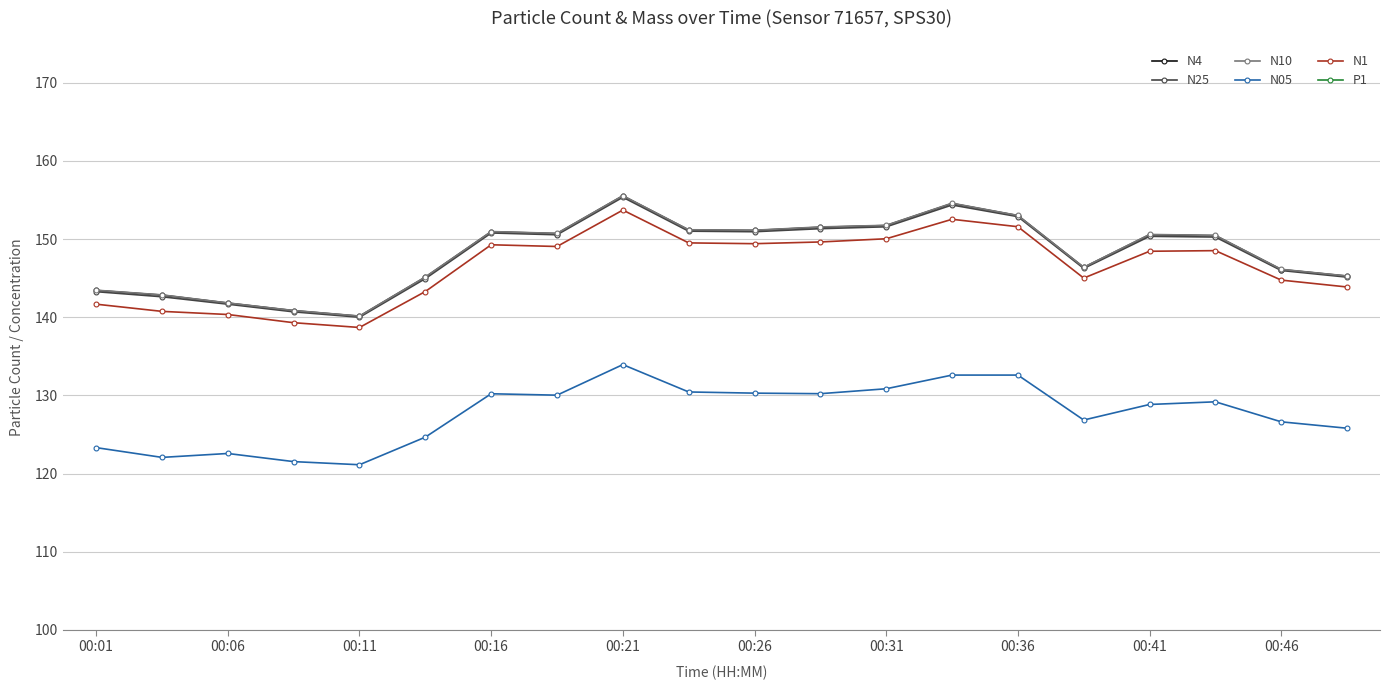

What is the lowest value of the N1 series?

138.7